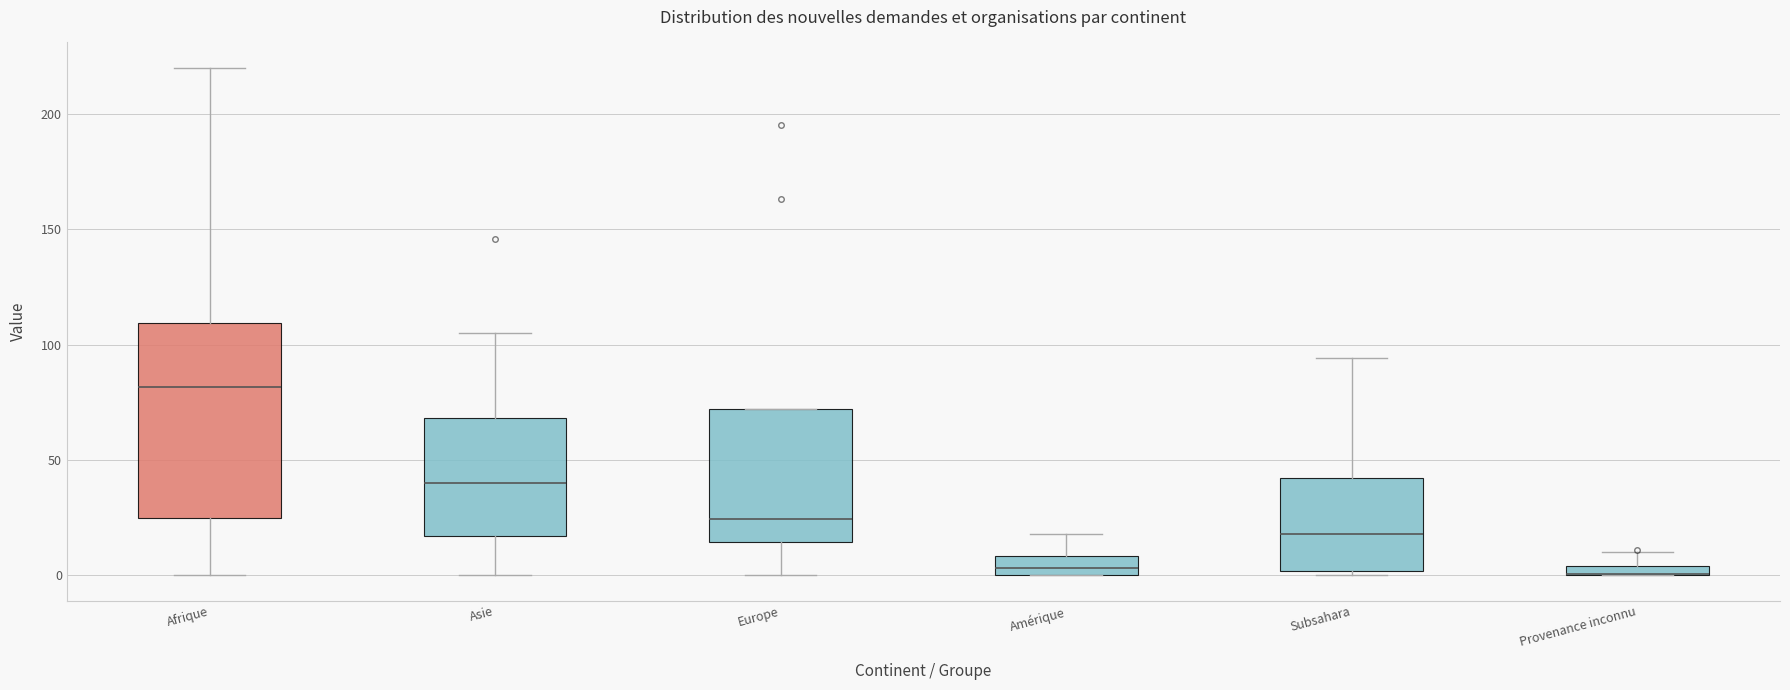

Which box is the tallest, from its lower edge to its upper edge?

Afrique